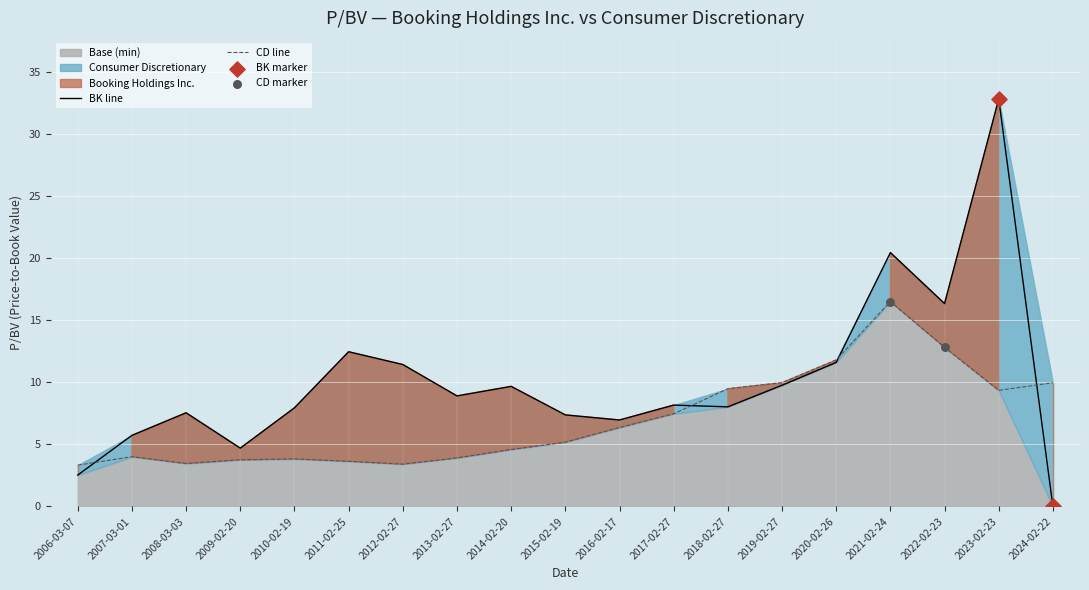

At which category is the sum across all series the highest?

2023-02-23